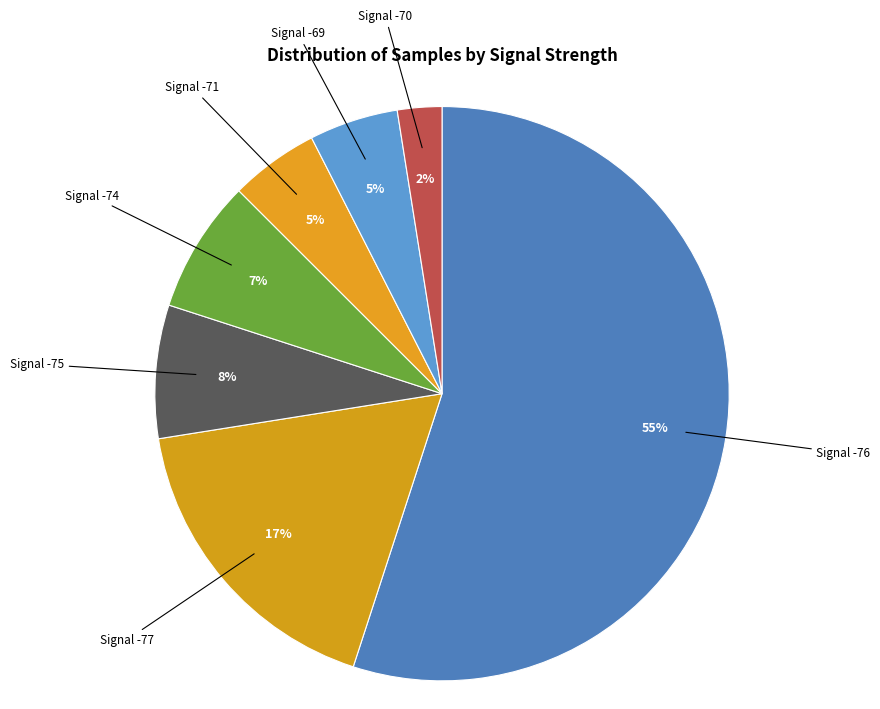

The Signal -71 slice represents 5% of the pie. True or false?

True